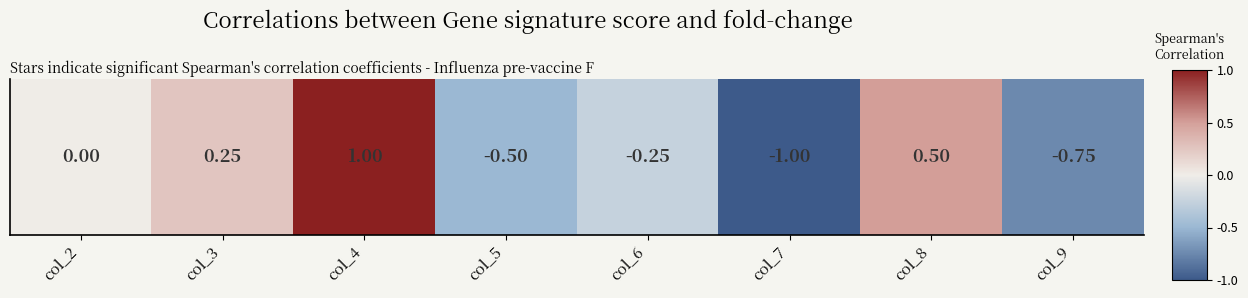

List the labels in order of value, smallest first.

col_7, col_9, col_5, col_6, col_2, col_3, col_8, col_4